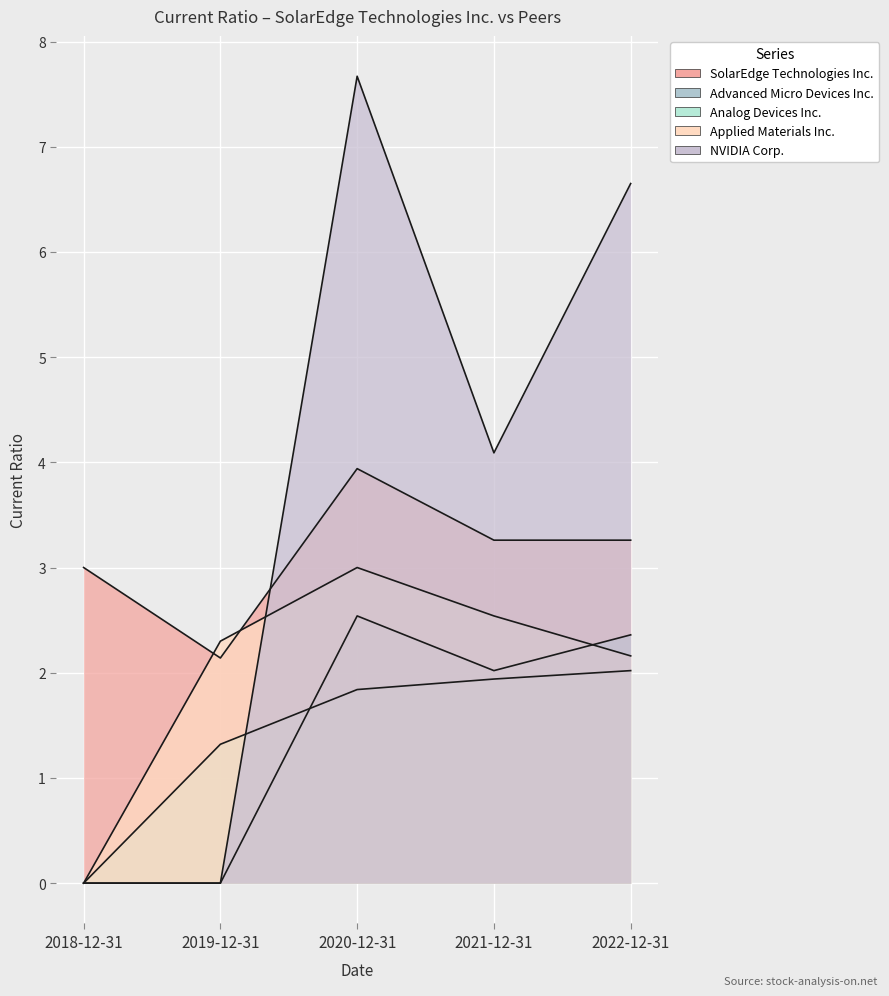

How many values in Analog Devices Inc. are above zero?

4